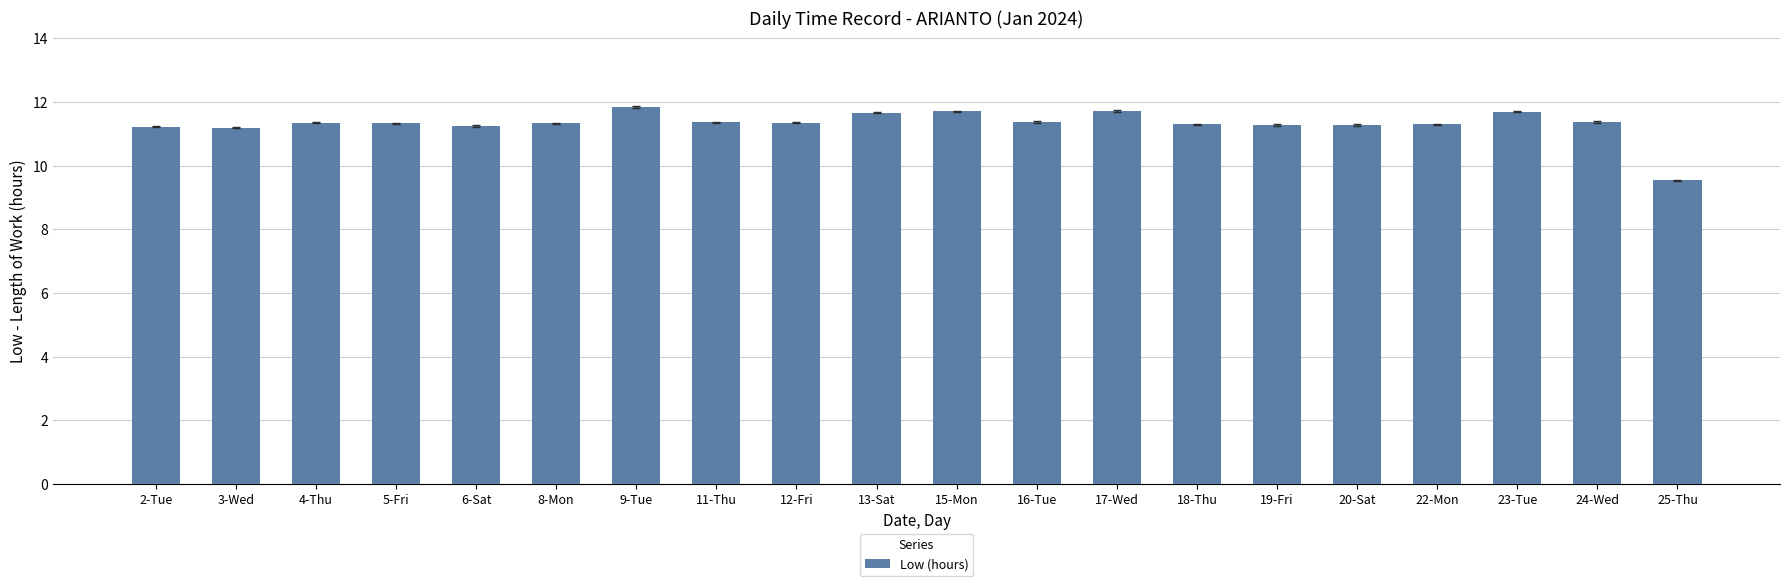

Are the bars horizontal?

No